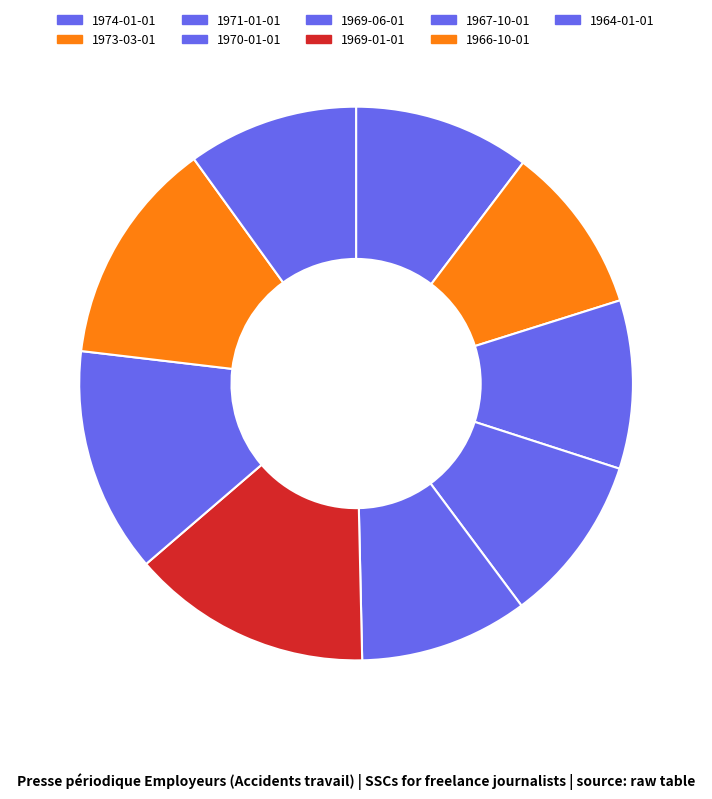

Is the sum of 1973-03-01 and 1974-01-01 greater than half?

No